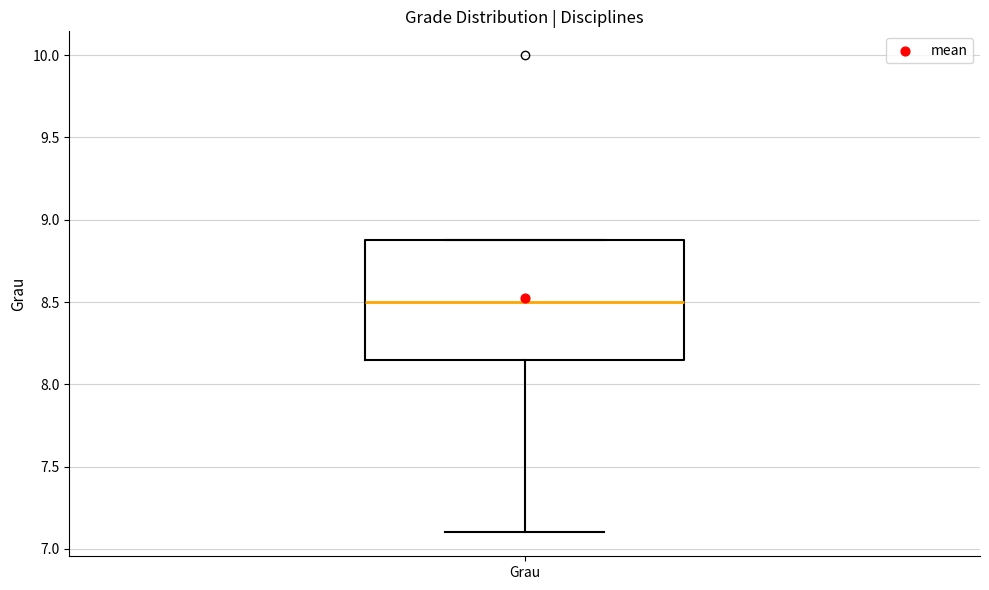

Read this box plot against the y-axis: the position of the median line, the range covered by the box, and the ends of both whiskers. The values are not printed on the chart, so give them approximately, as read against the axis.

median 8.50, box 8.15 to 8.90, whiskers 7.10 to 8.90